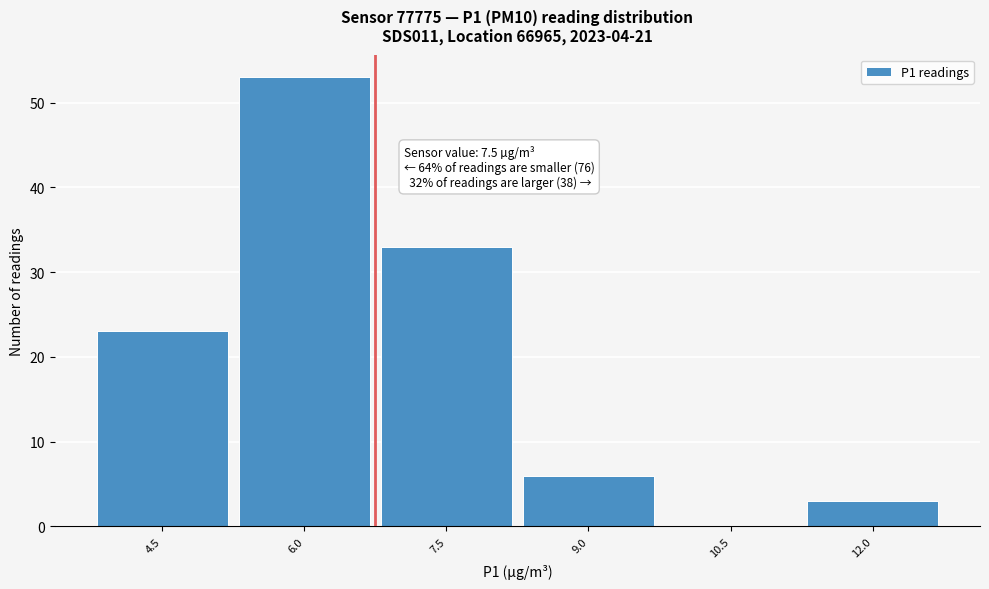

Reading right to left, what are all the values shown in this chart?

12.0=3	10.5=0	9.0=6	7.5=33	6.0=53	4.5=23